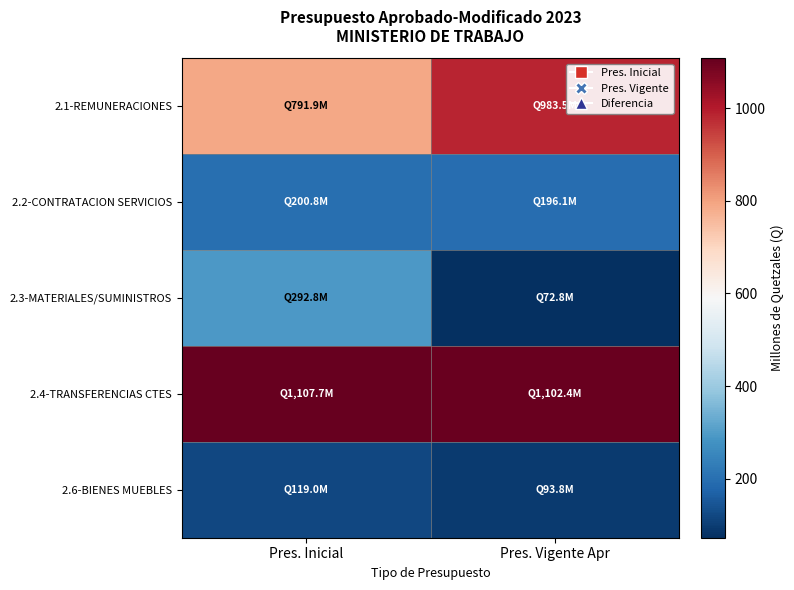

List the series in order of their peak value, highest first.

2.4-TRANSFERENCIAS CTES, 2.1-REMUNERACIONES, 2.3-MATERIALES/SUMINISTROS, 2.2-CONTRATACION SERVICIOS, 2.6-BIENES MUEBLES